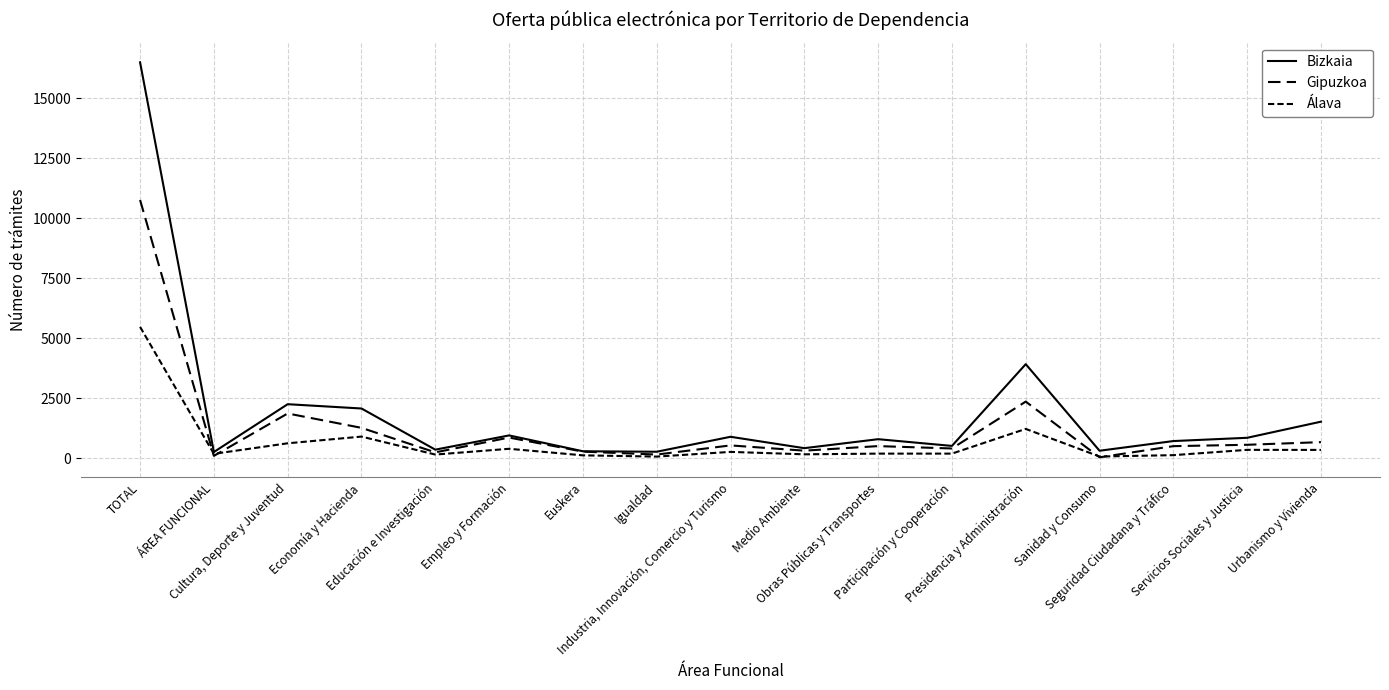

Does the chart have visible grid lines?

Yes